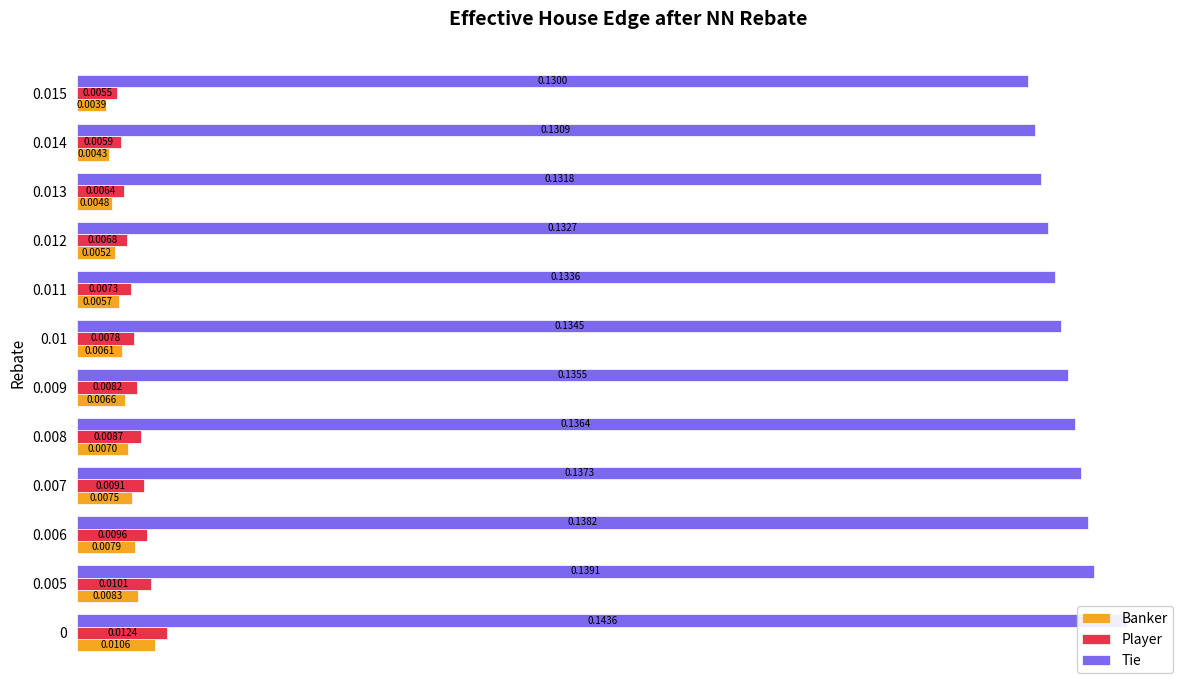

Which series has the largest total across all categories?

Tie